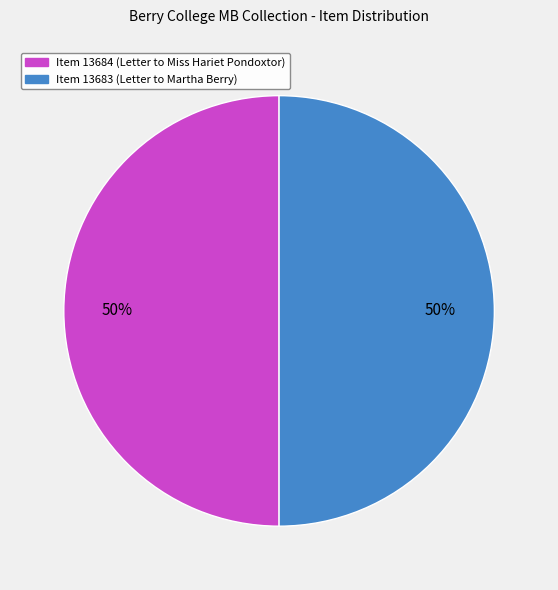

True or false: Item 13683 (Letter to Martha Berry) accounts for 41% of the total.

False